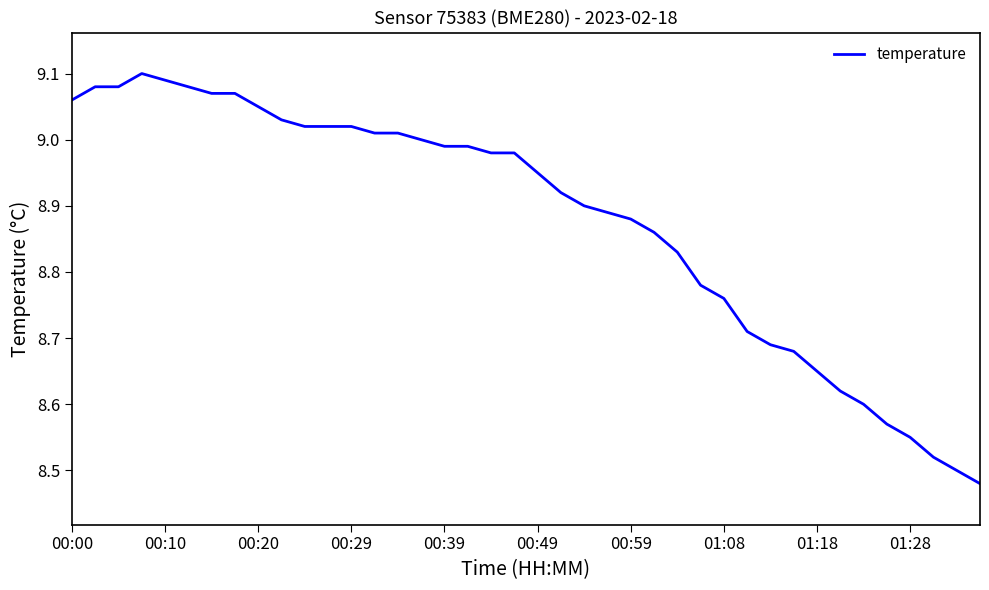

What is the difference between the second highest and second lowest values?

0.6